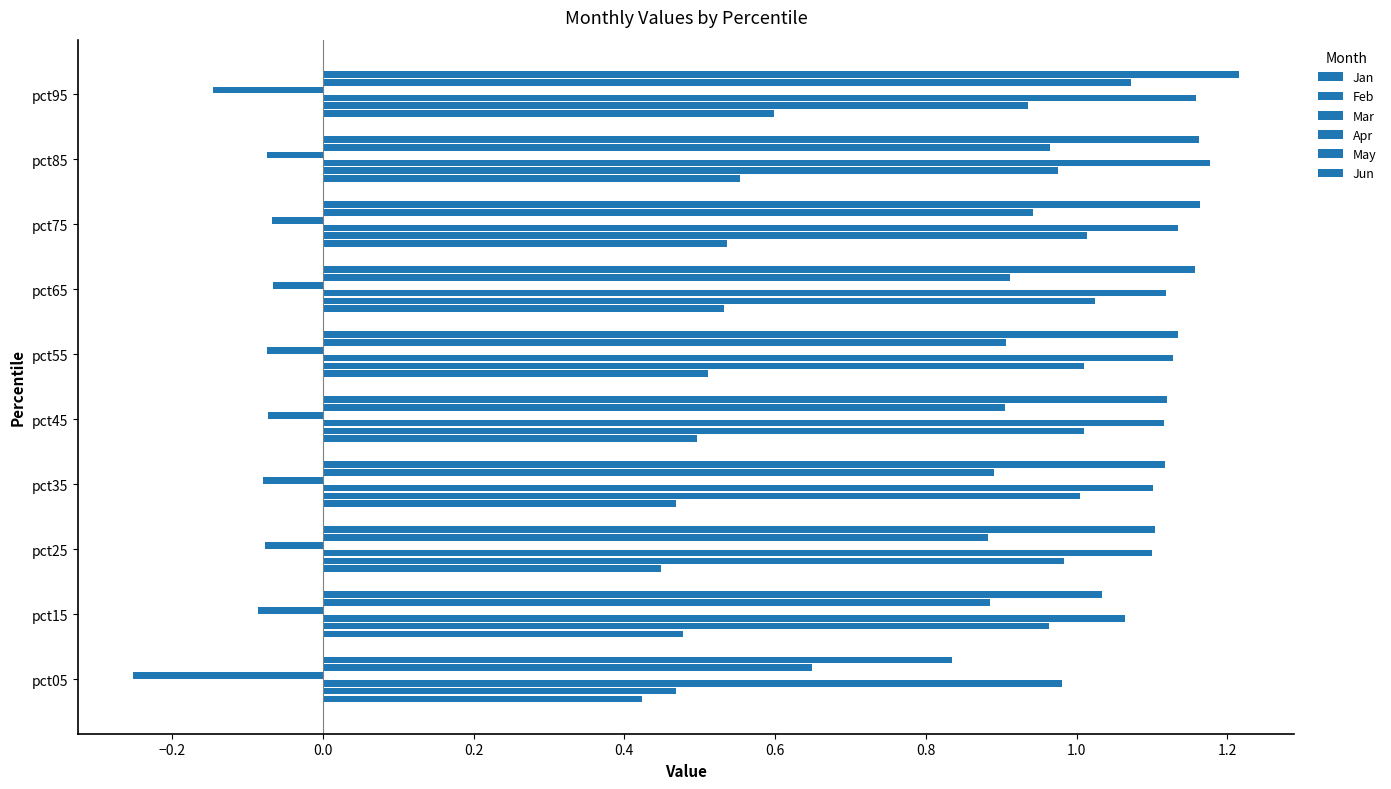

How many categories are shown in the chart?

10